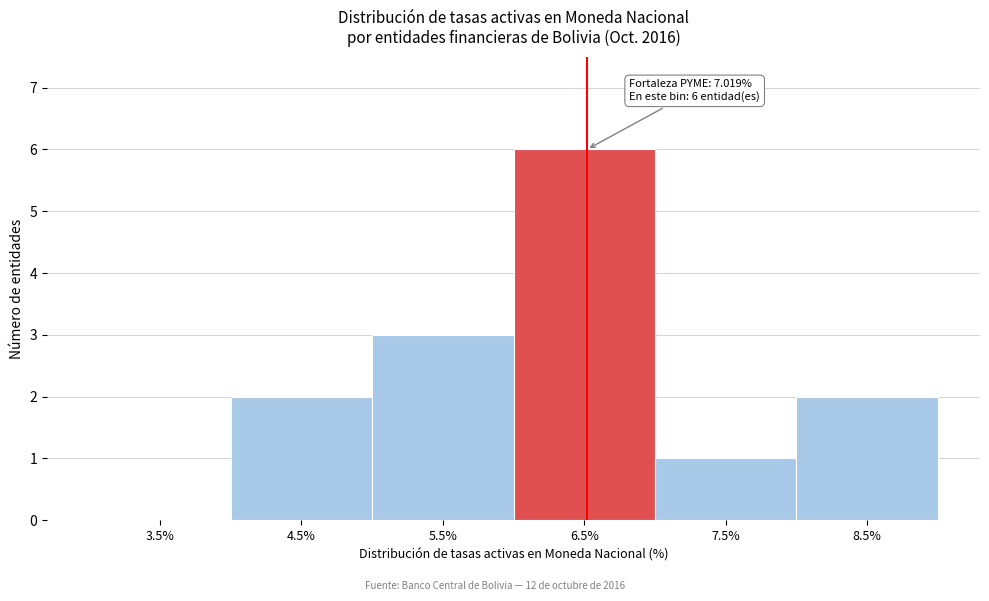

Reading left to right, what are all the values shown in this chart?

3.5%=0	4.5%=2	5.5%=3	6.5%=6	7.5%=1	8.5%=2